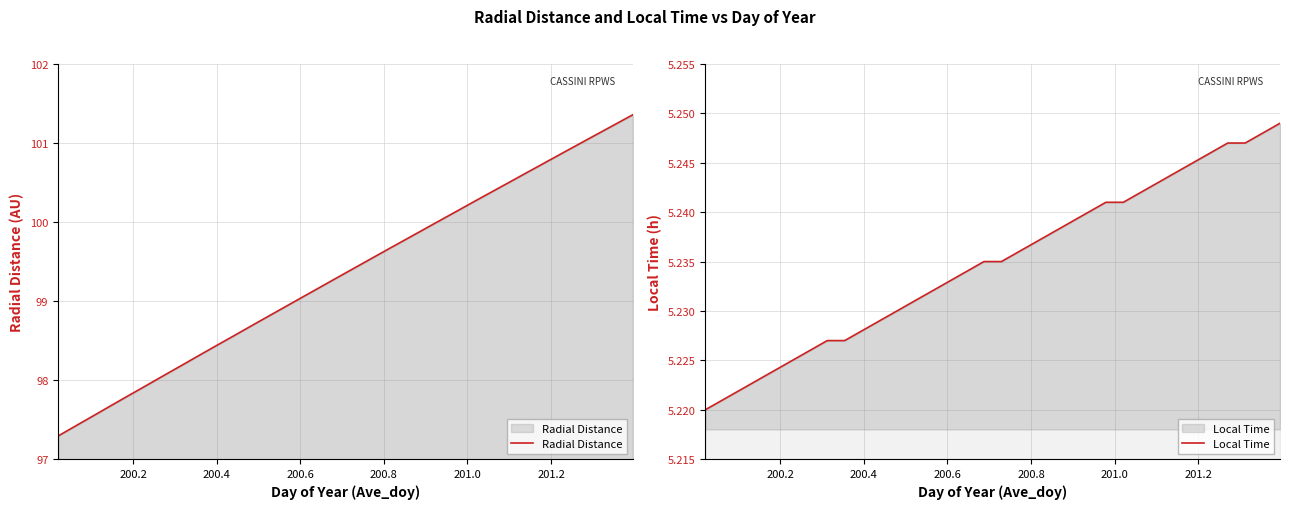

True or false: Radial Distance has more than 0 interior local peaks.

False